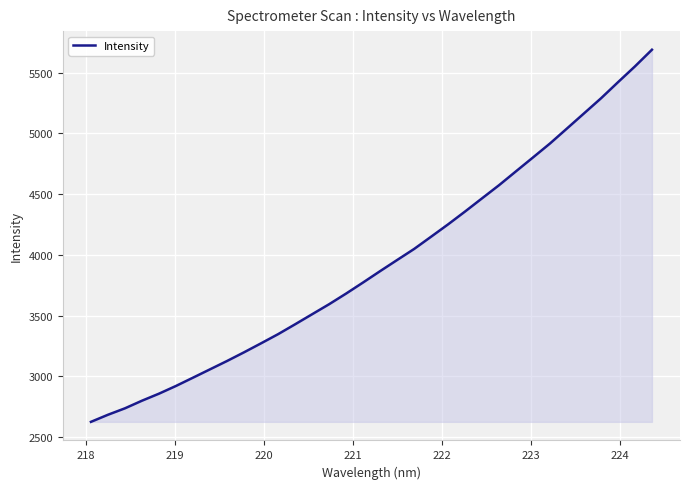

What is the difference between the maximum and minimum values?

3063.7